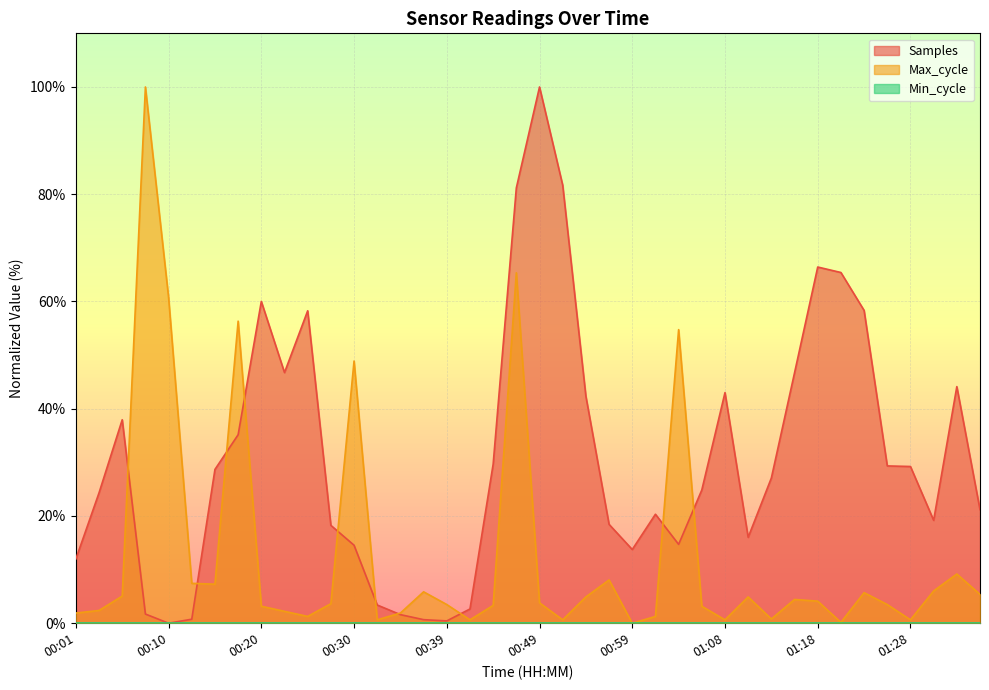

Is the value of Max_cycle at 00:01 greater than the value of Samples at 01:21?

No